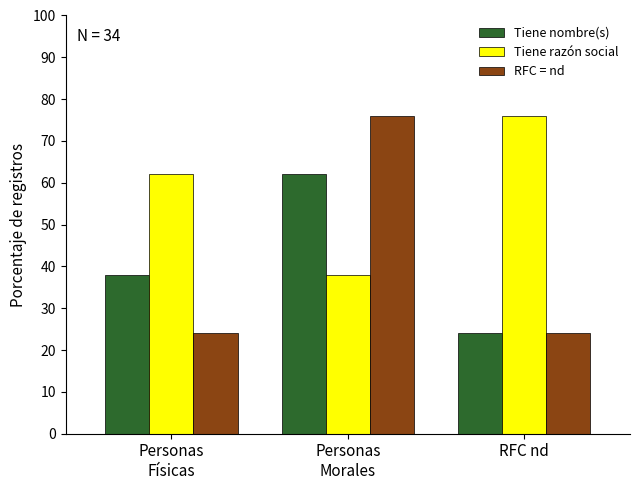

Reading left to right, extract all data points from this chart.

Tiene nombre(s): Personas
Físicas=38	Personas
Morales=62	RFC nd=24
Tiene razón social: Personas
Físicas=62	Personas
Morales=38	RFC nd=76
RFC = nd: Personas
Físicas=24	Personas
Morales=76	RFC nd=24